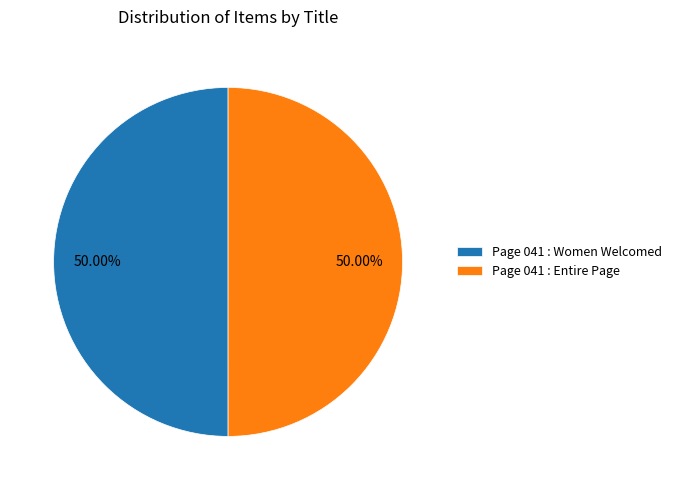

Do Page 041 : Entire Page and Page 041 : Women Welcomed together represent more than half of the pie?

Yes